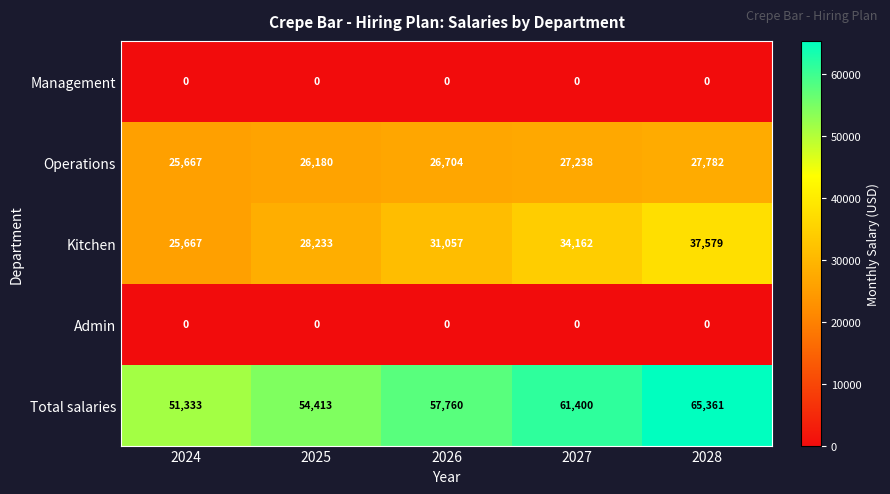

Which series changed the most between 2024 and 2027?

Total salaries